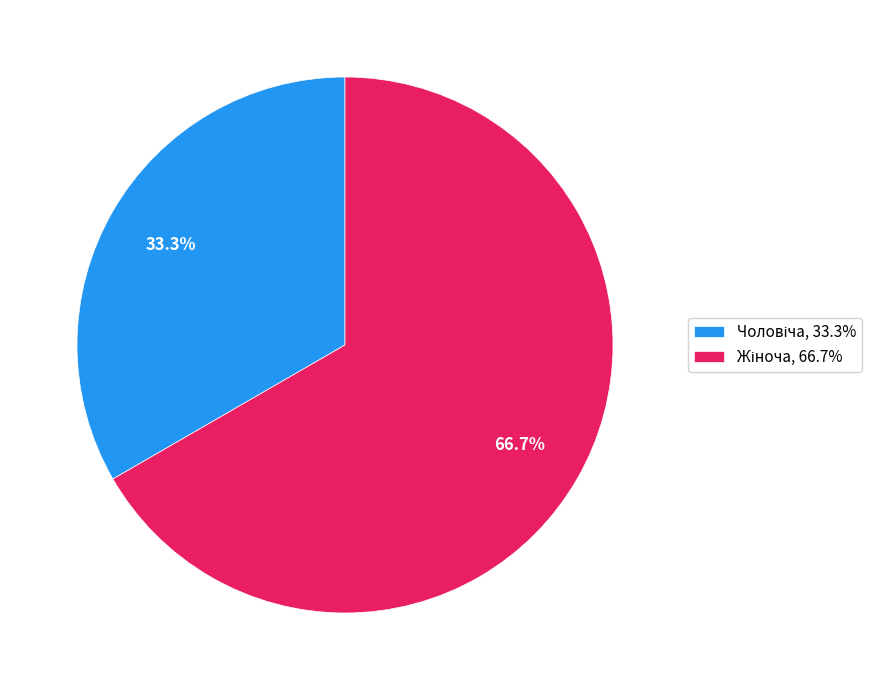

Is there a majority slice in this chart?

Yes